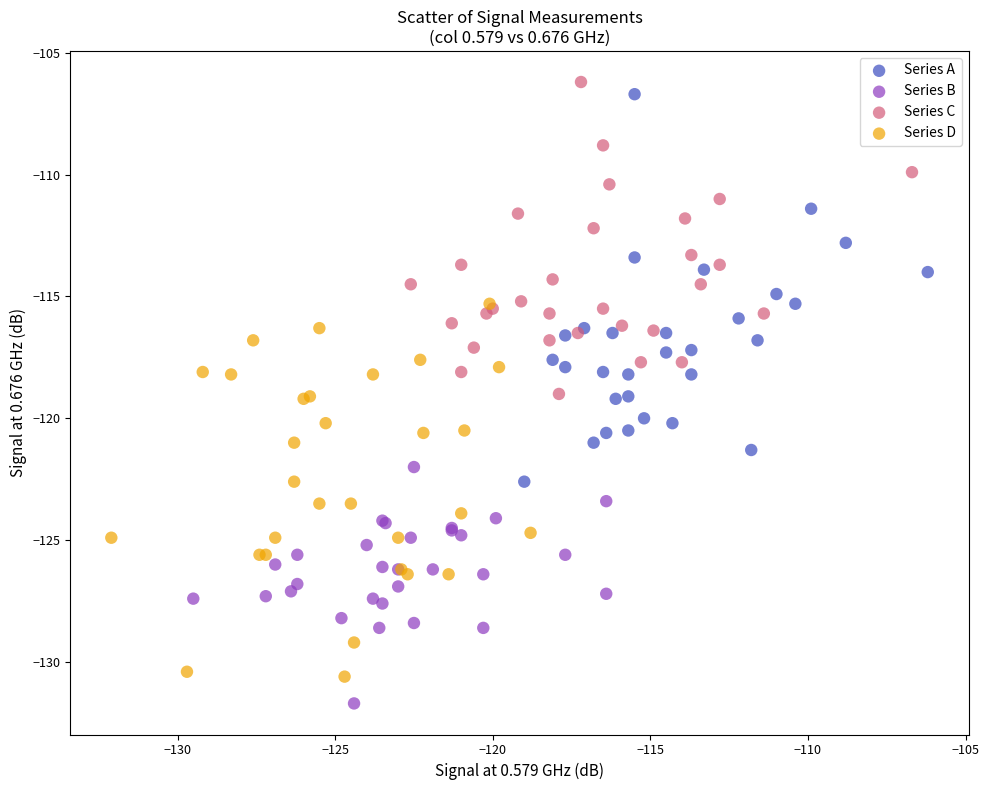

Which series has the widest spread of Y values?

Series A